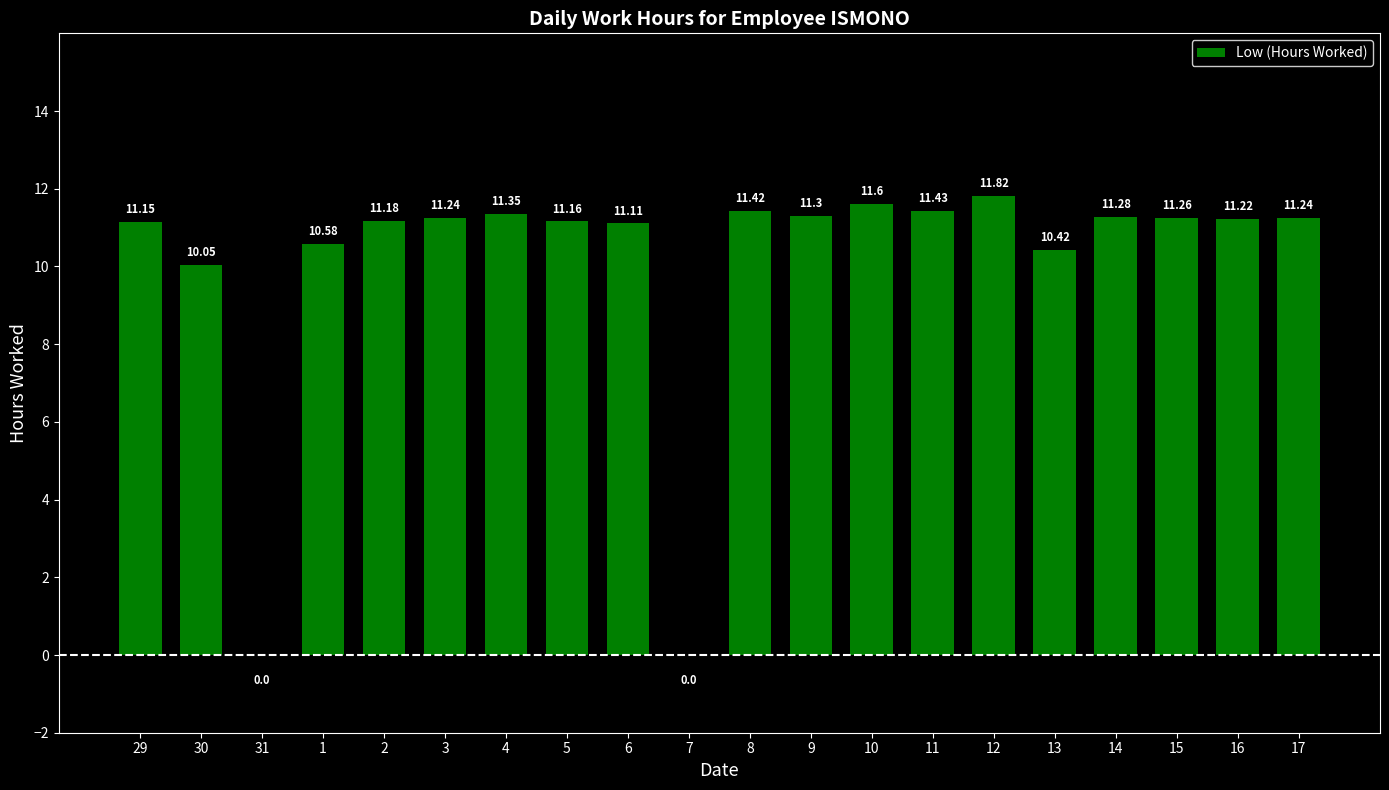

What is the sum of the values at 30 and 6?

21.2